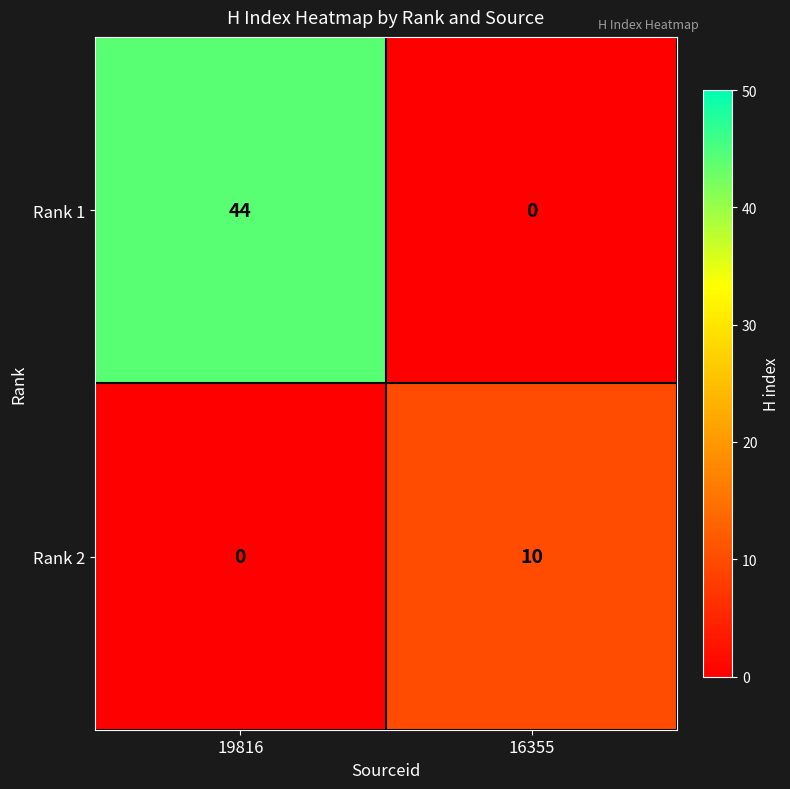

Reading right to left, what are all the values shown in this chart?

Rank 1: 16355=0	19816=44
Rank 2: 16355=10	19816=0